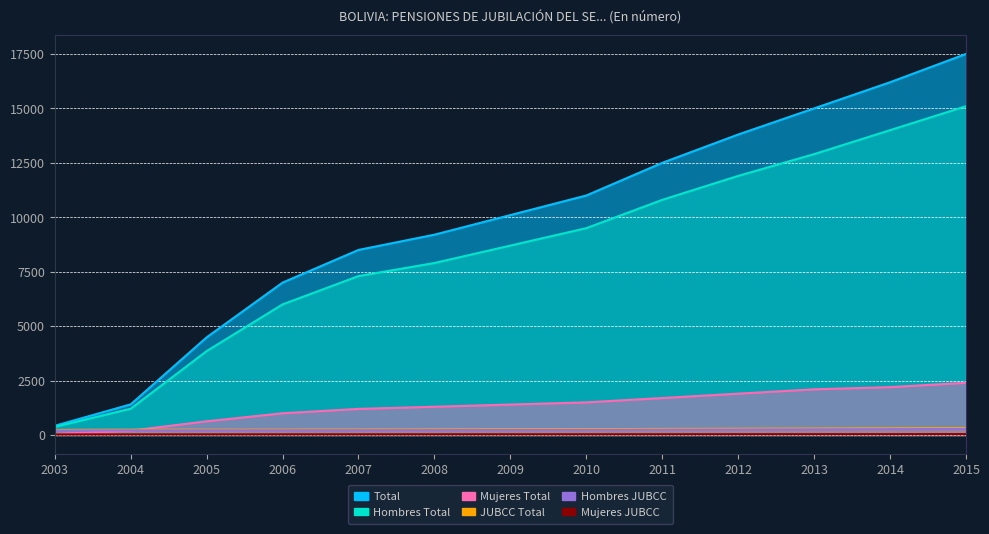

At which label does Mujeres JUBCC first exceed 35?

2011